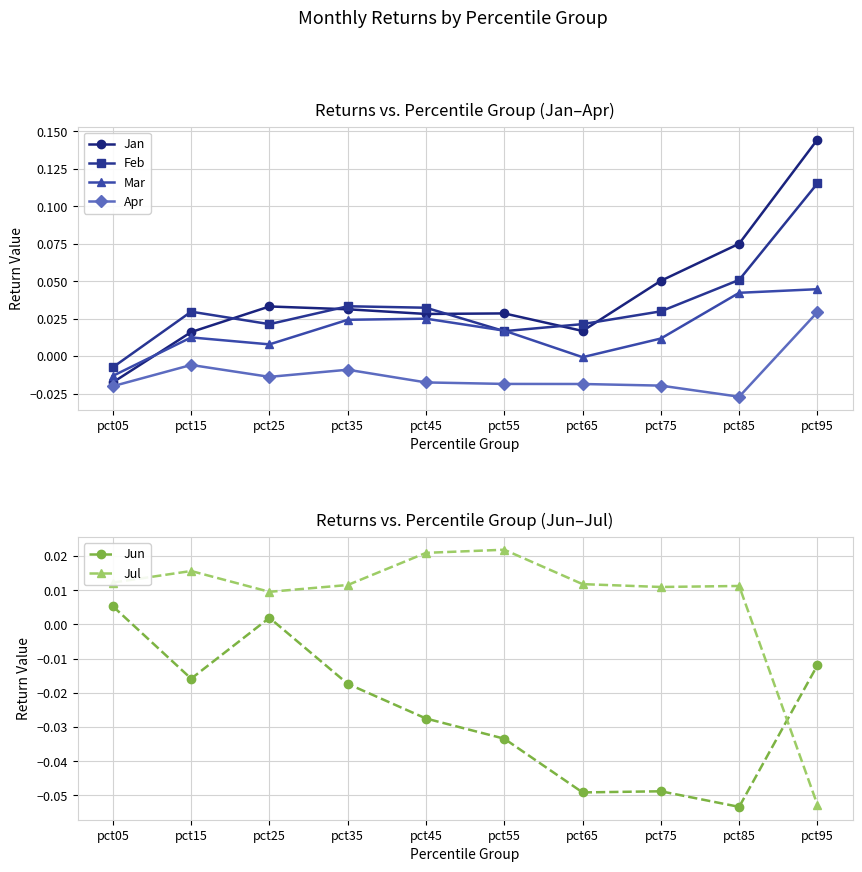

How many lines are shown in the chart?

6